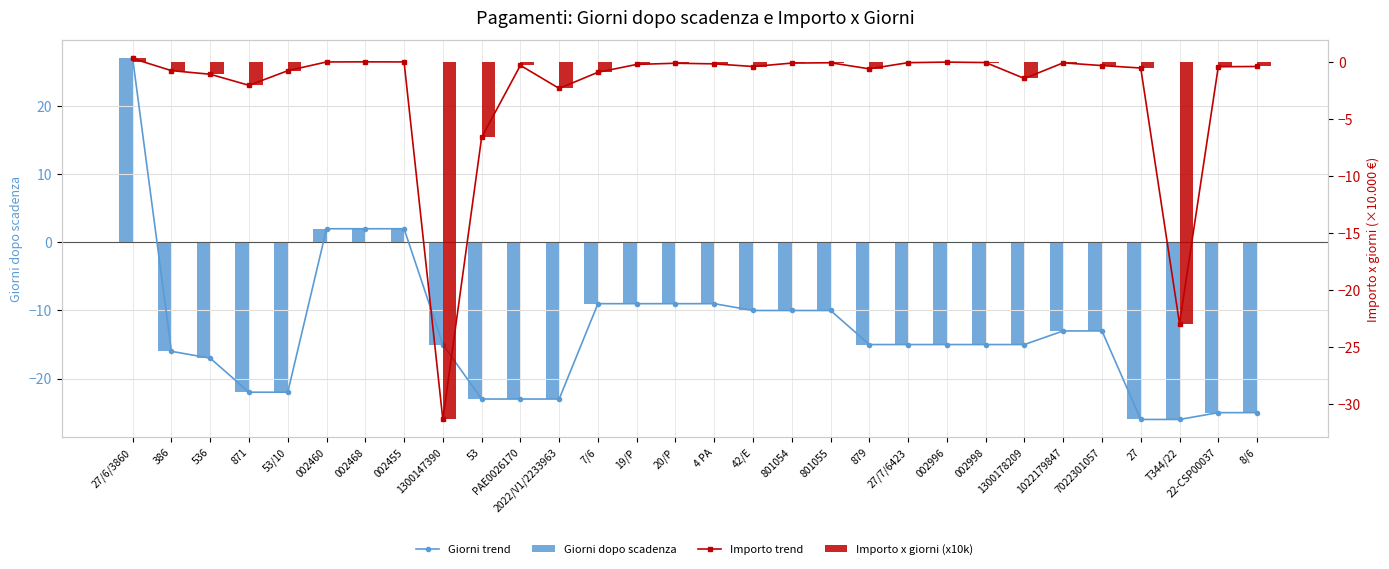

At which label is Importo trend closest to -15?

T344/22